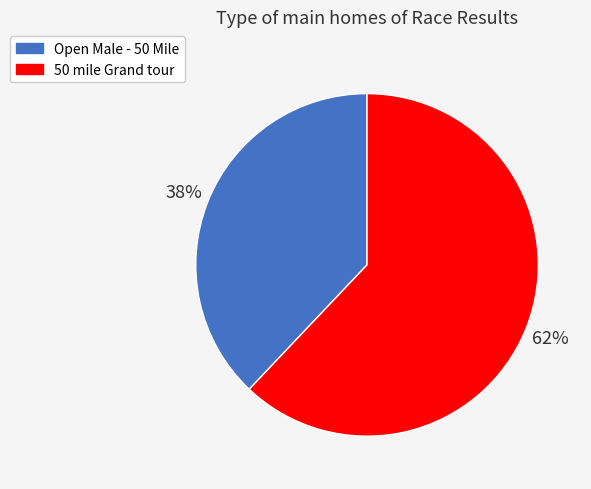

Do Open Male - 50 Mile and 50 mile Grand tour together represent more than half of the pie?

Yes